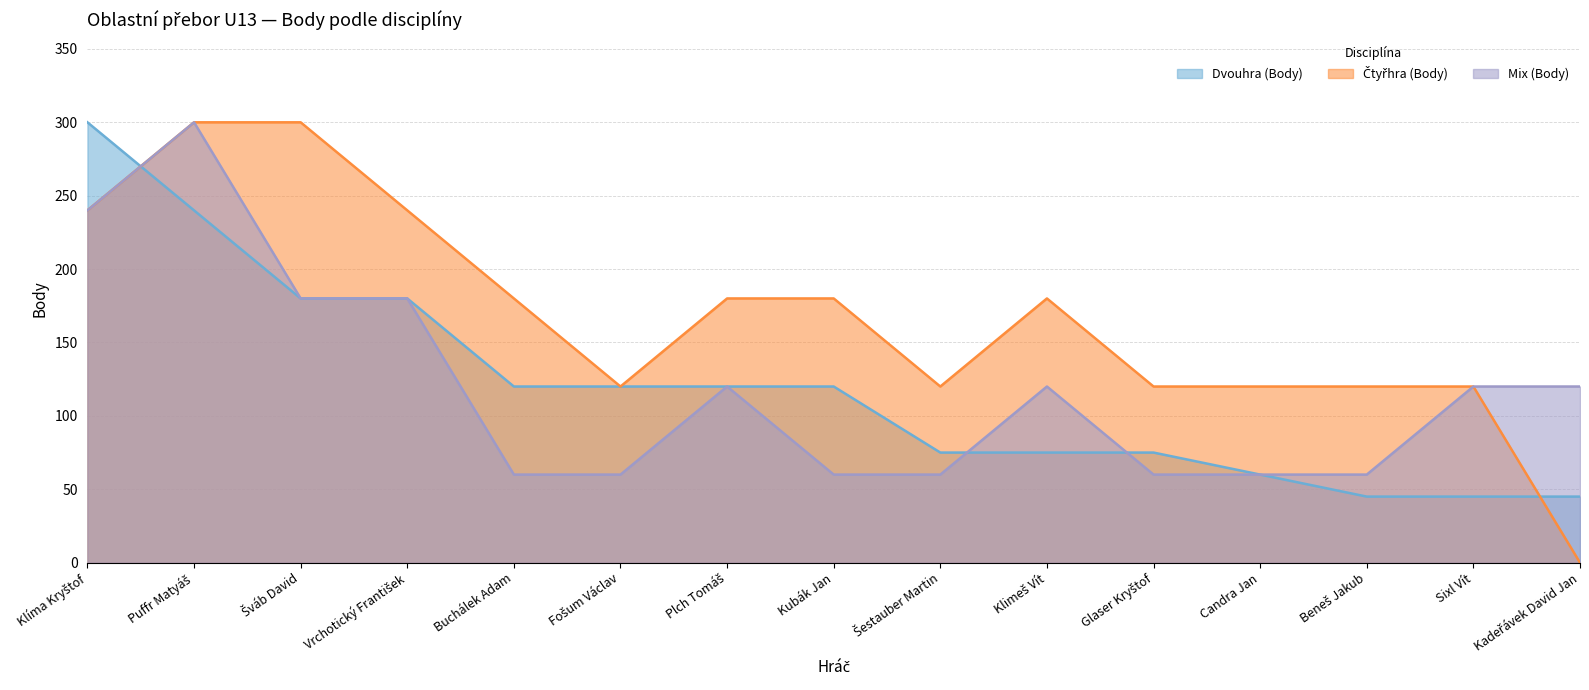

Count the Čtyřhra (Body) values in the range 120 to 240.

12